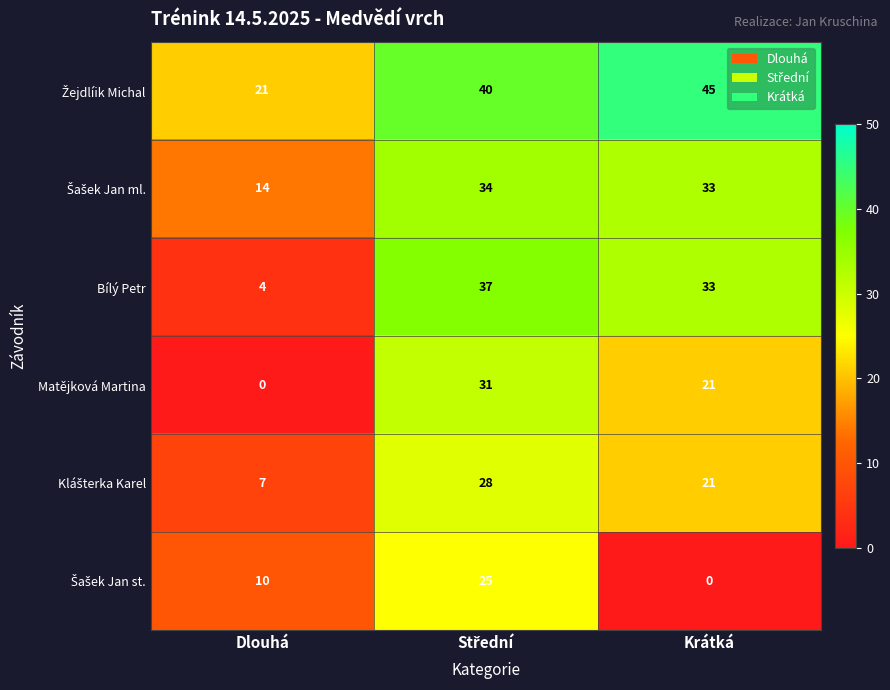

What is the difference between the second highest and minimum values in the Matějková Martina series?

21